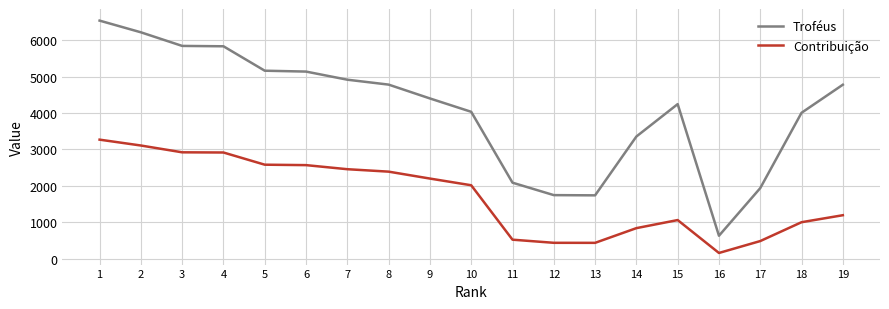

True or false: Contribuição and Troféus intersect in this chart.

False